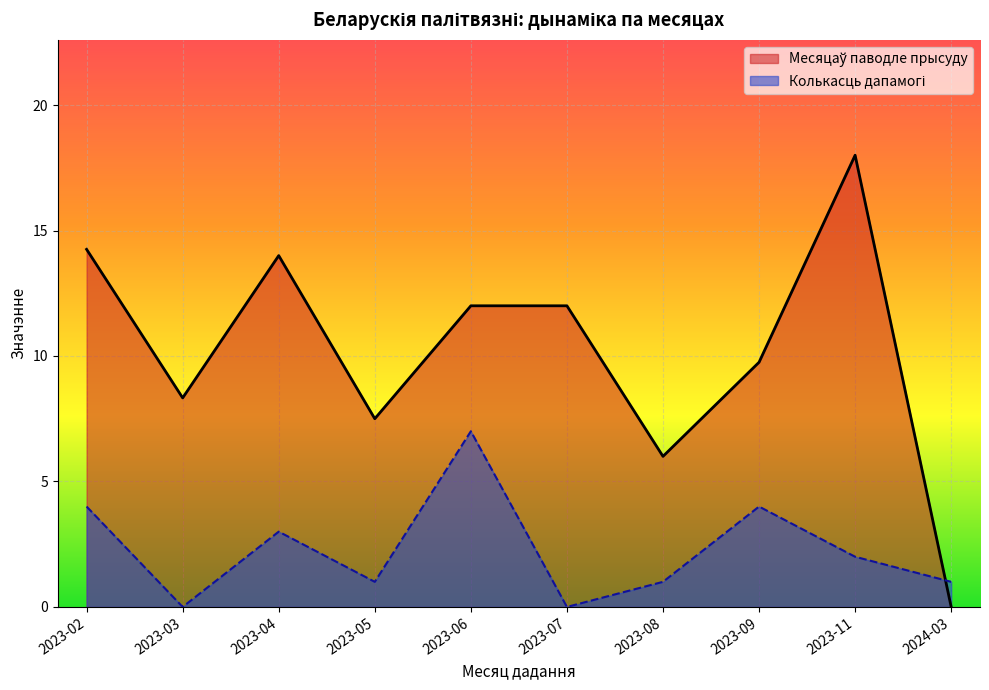

The value of Колькасць дапамогі at 2023-03 is -2. True or false?

False